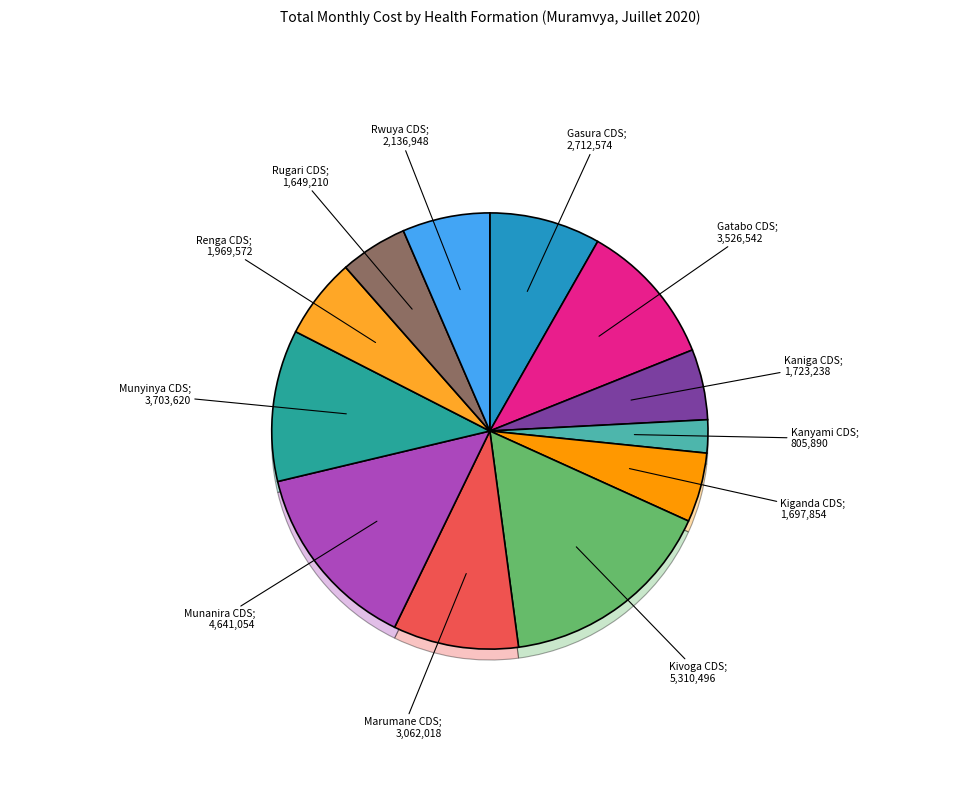

What percentage is the Marumane CDS slice, to the nearest percent?

9%